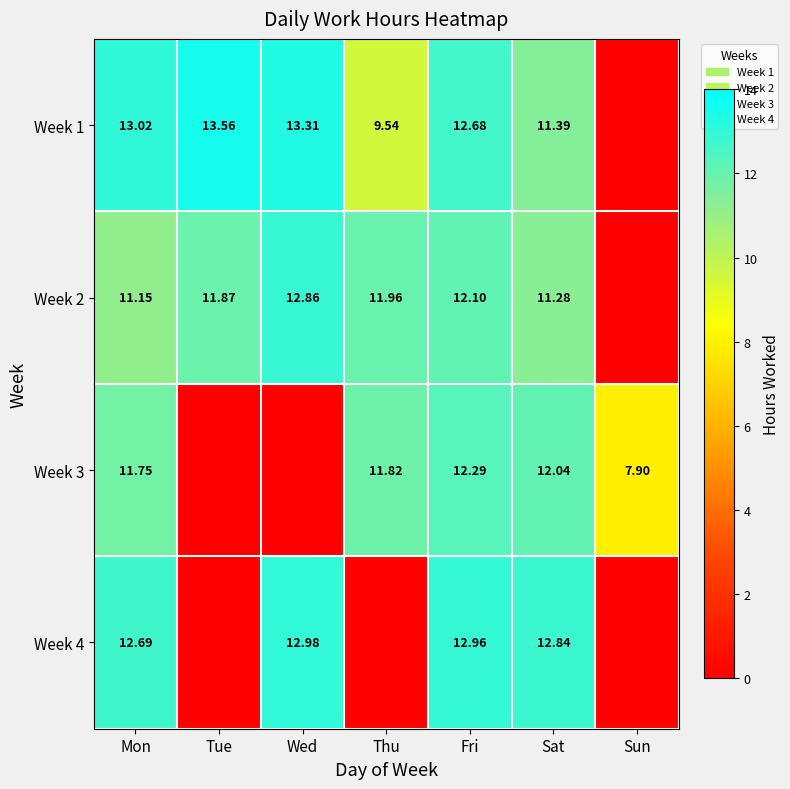

Is the value of Week 2 at Sat greater than the value of Week 3 at Thu?

No